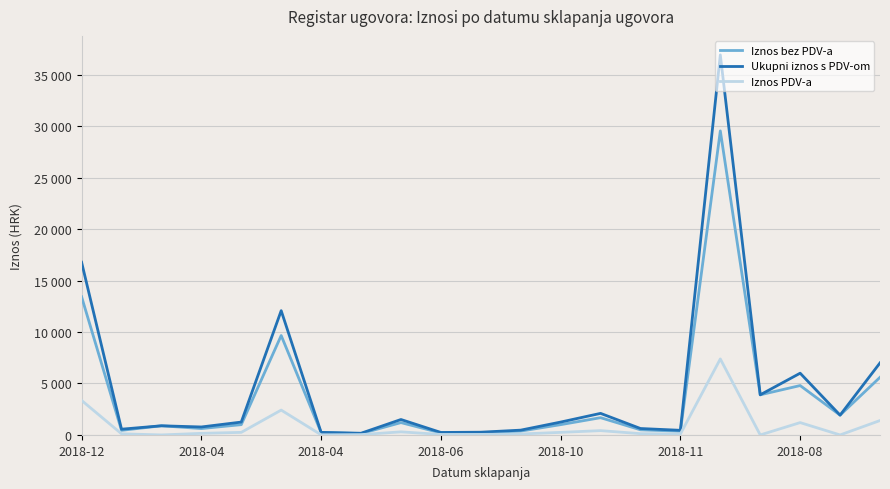

Rank the series by their average value, from highest to lowest.

Ukupni iznos s PDV-om, Iznos bez PDV-a, Iznos PDV-a